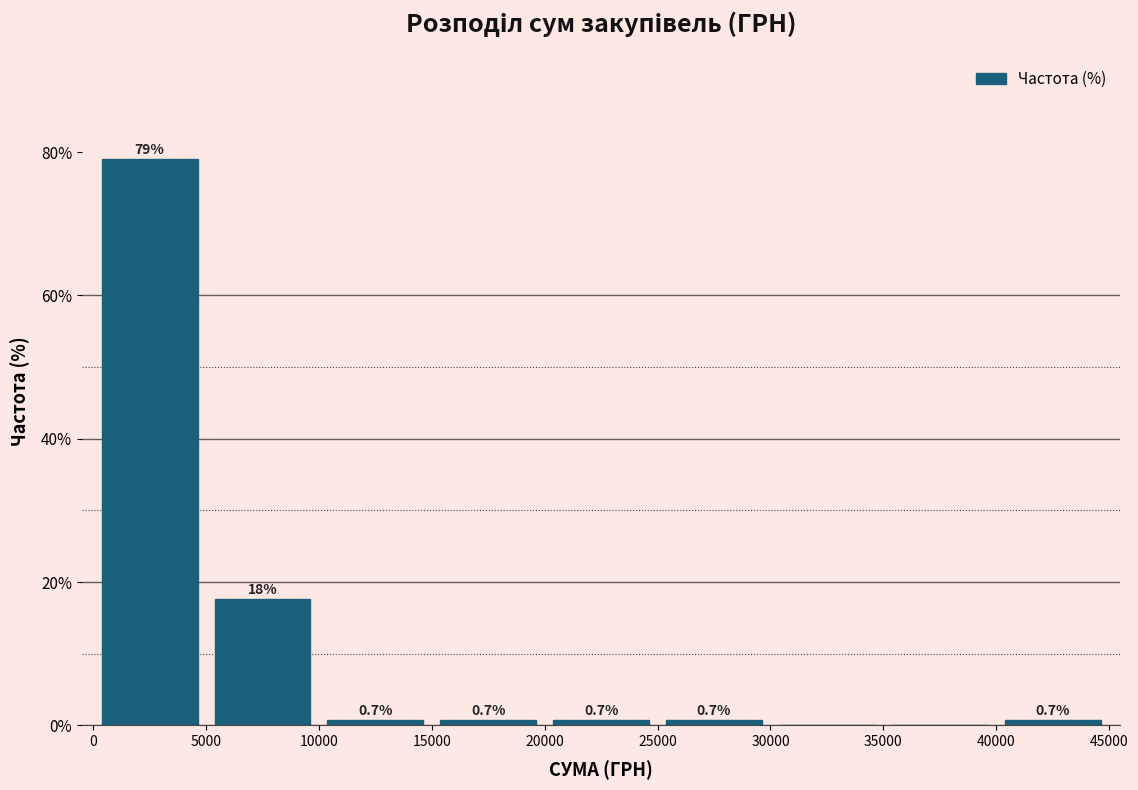

Over which range of the x-axis is the bar tallest?

0 to 5000